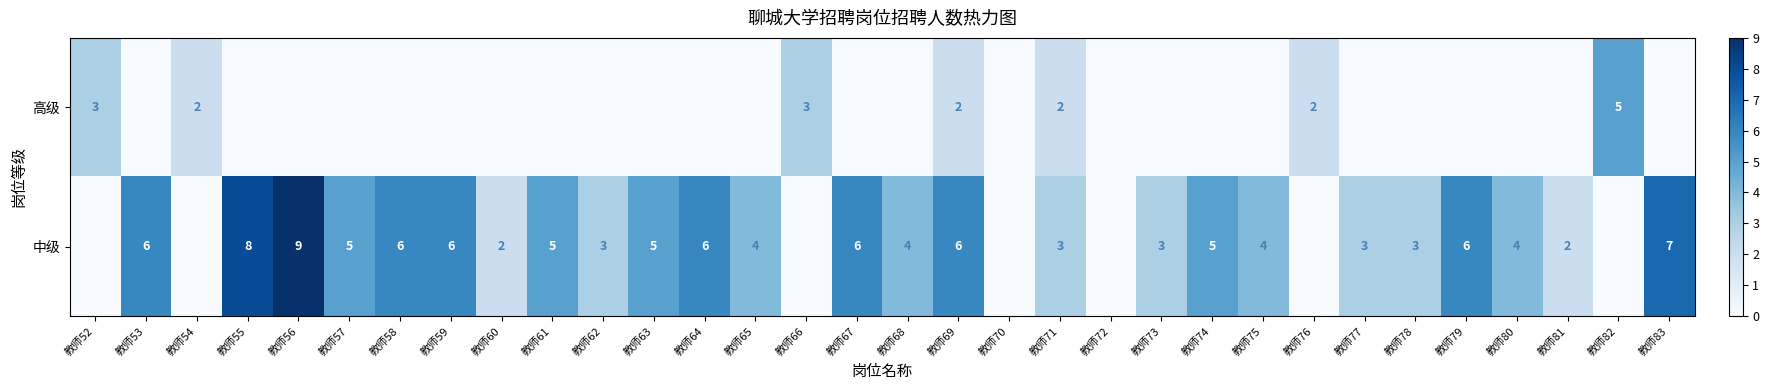

What is the maximum value shown in the chart?

9